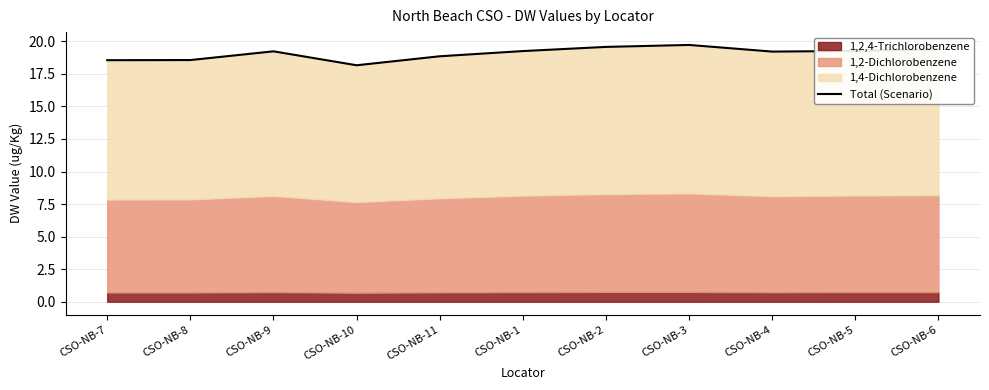

How many points are higher than both their immediate neighbors (excluding endpoints)?

2